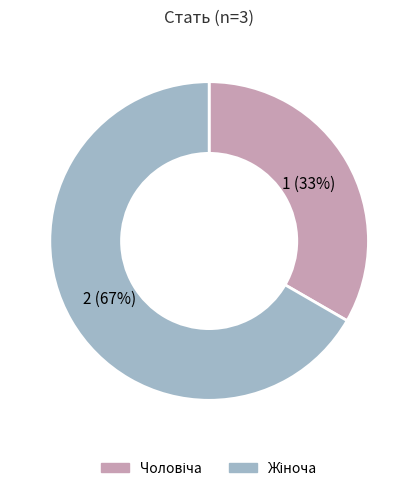

Does any single category account for the majority?

Yes